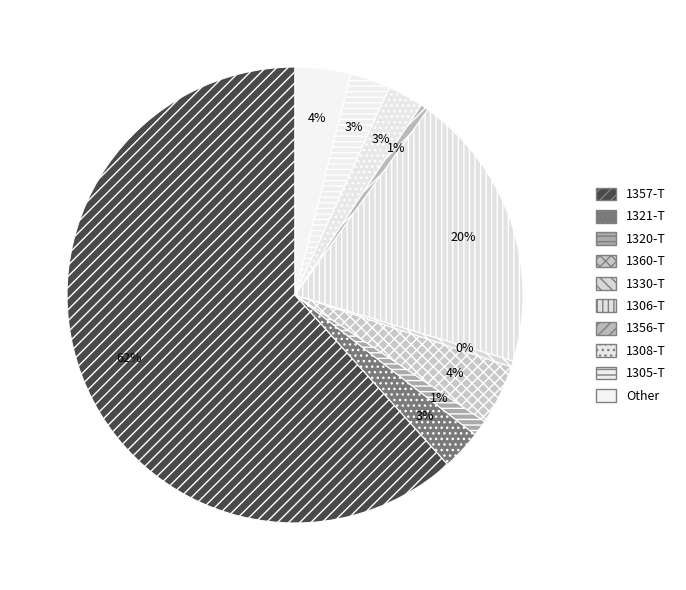

How many slices are in this pie chart?

10